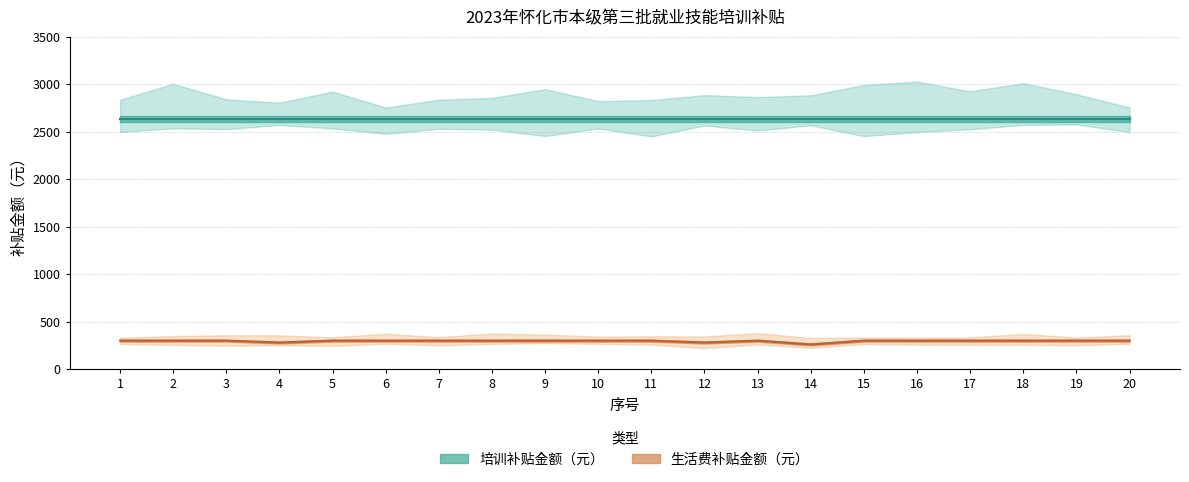

What is the change in value from 11 to 12?

-20